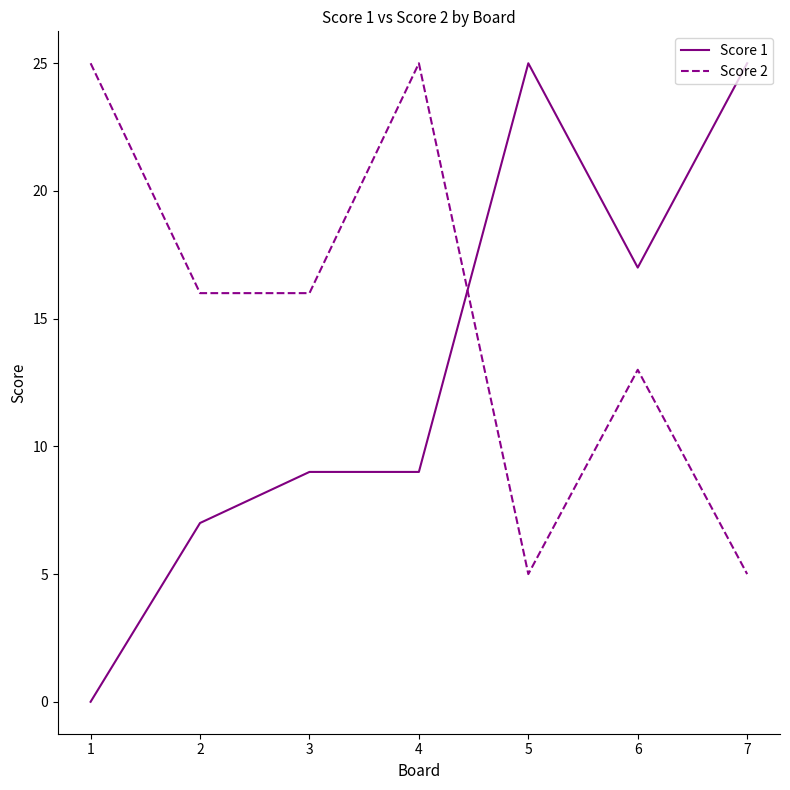

Between 2 and 5, which series saw the biggest shift?

Score 1